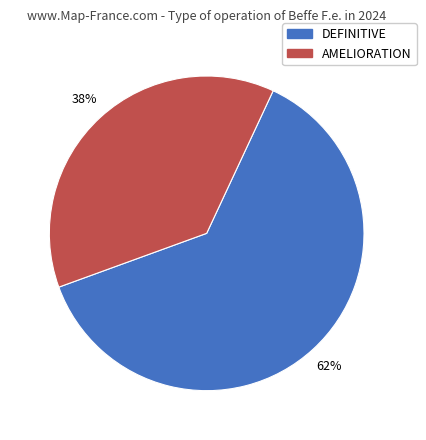

To the nearest percent, what portion does AMELIORATION represent?

38%